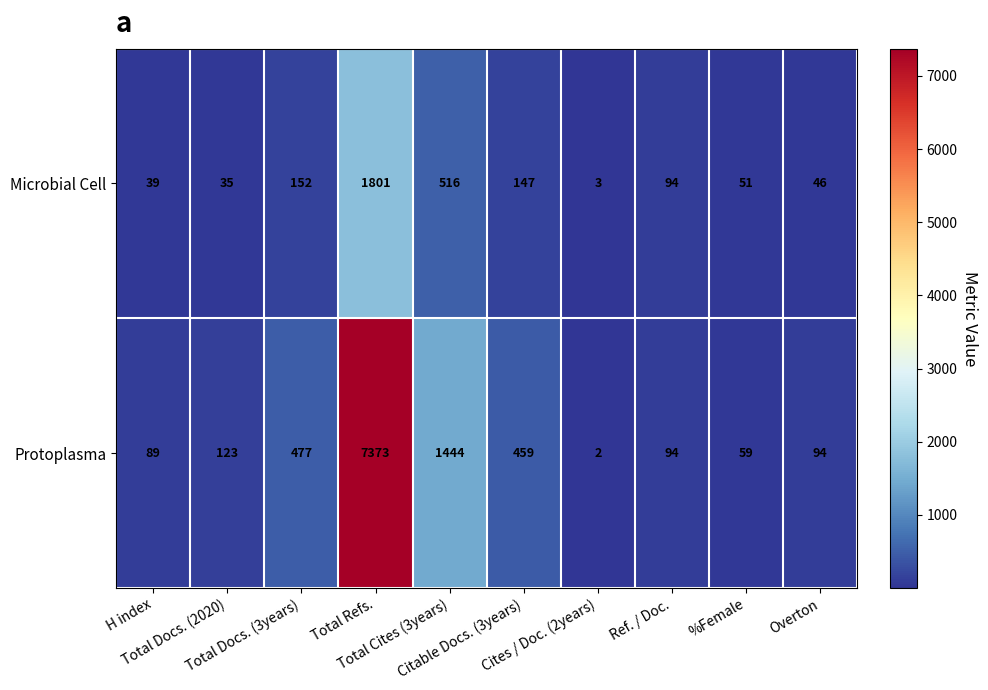

What is the highest value of the Microbial Cell series?

1801